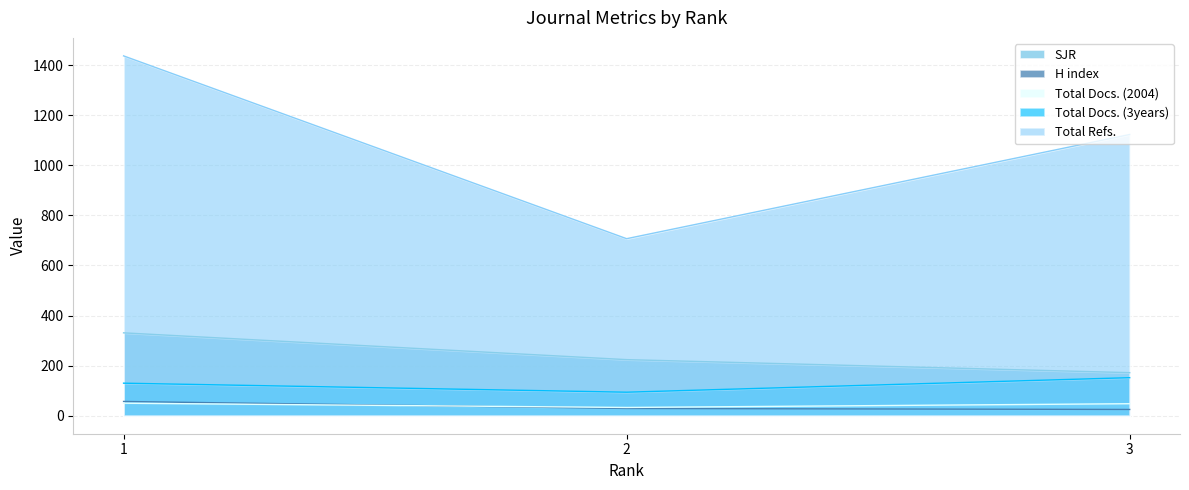

How many lines are shown in the chart?

5